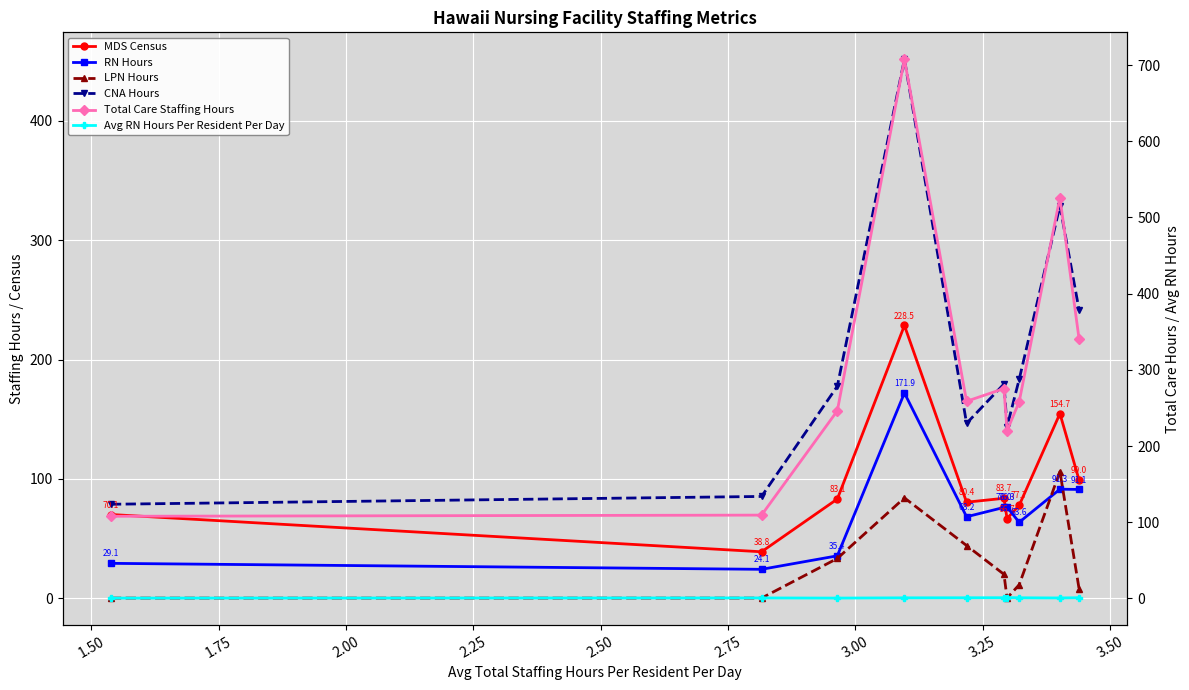

What is the value of the CNA Hours point at the 4th from the left?

451.7